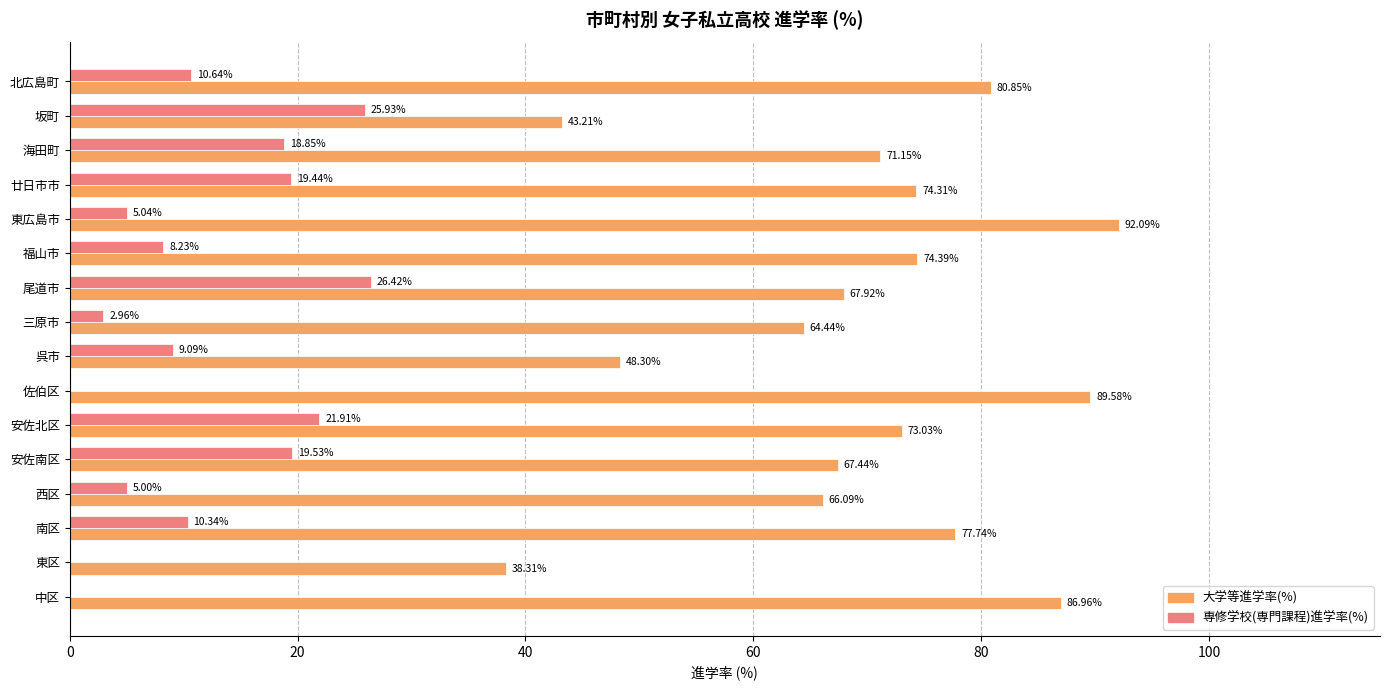

What is the sum of all 専修学校(専門課程)進学率(%) values?

183.4